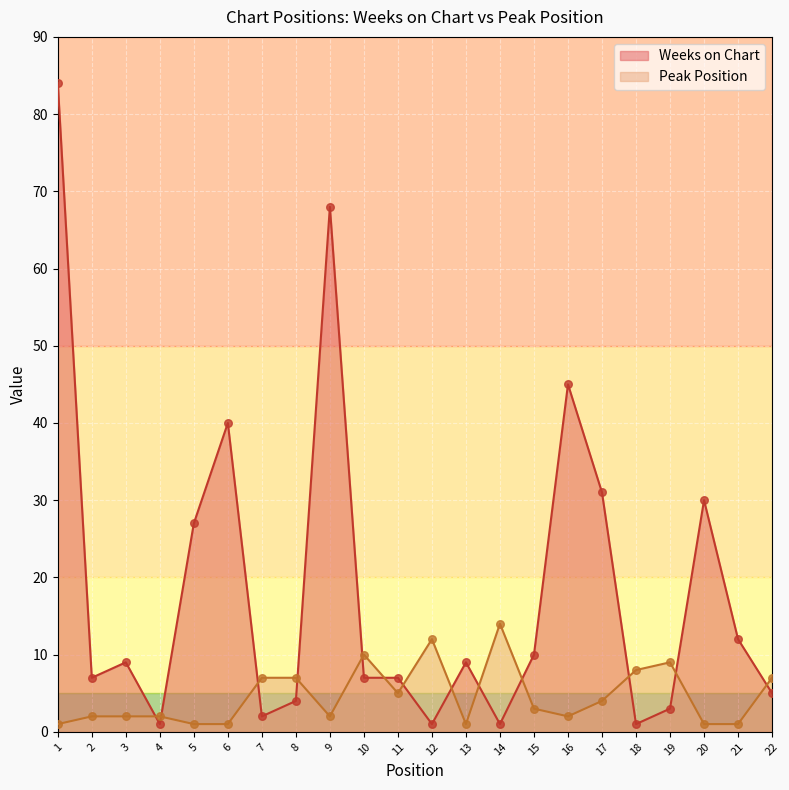

At which category is the sum across all series the highest?

1